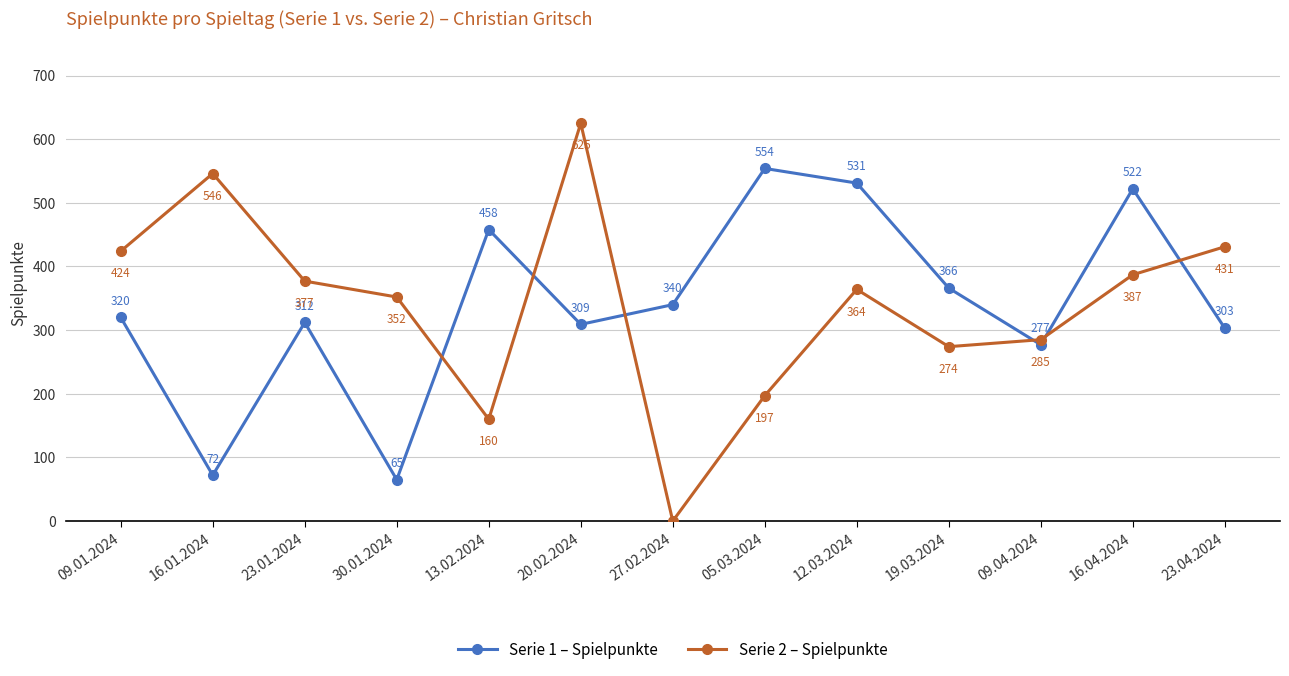

What is the average value of the Serie 1 – Spielpunkte series?

341